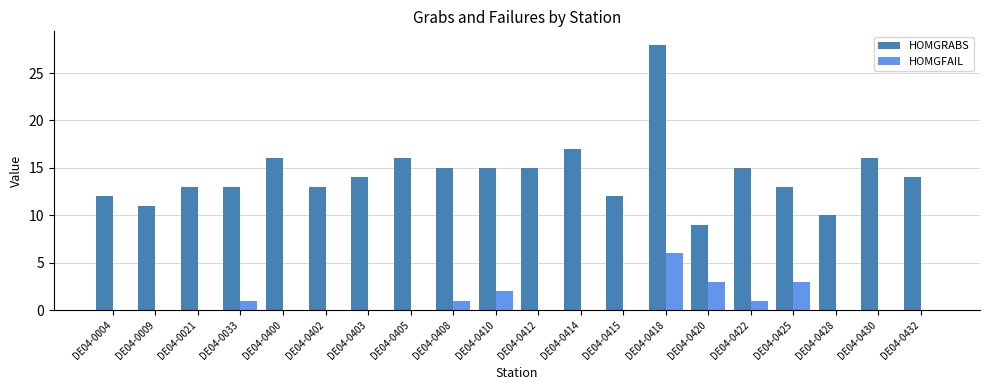

What is the sum of all HOMGFAIL values?

17